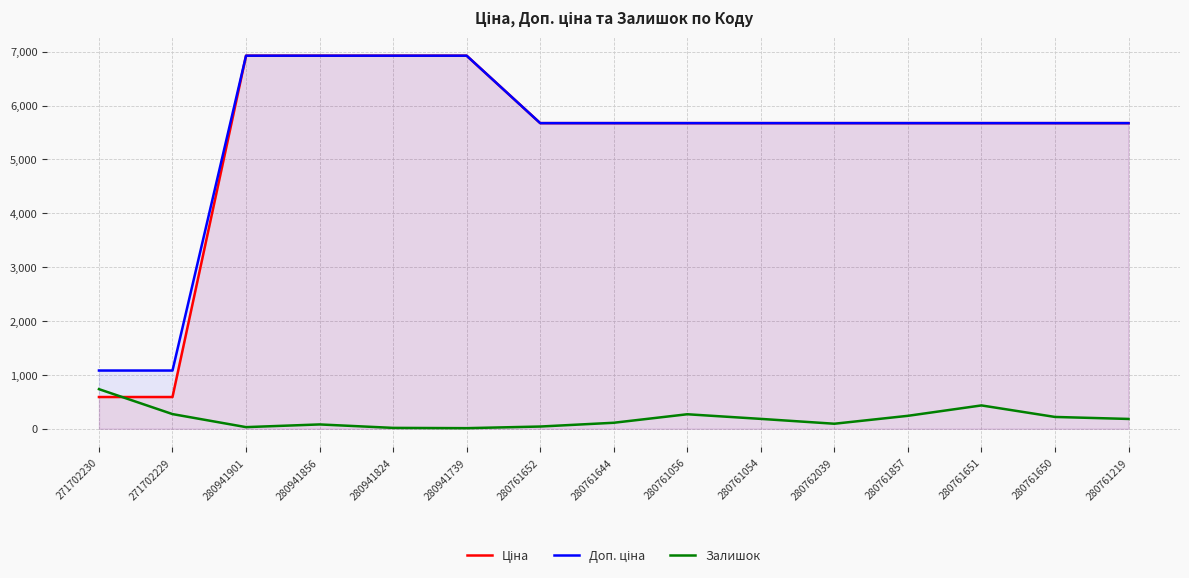

What is the label of the 8th point from the right?

280761644